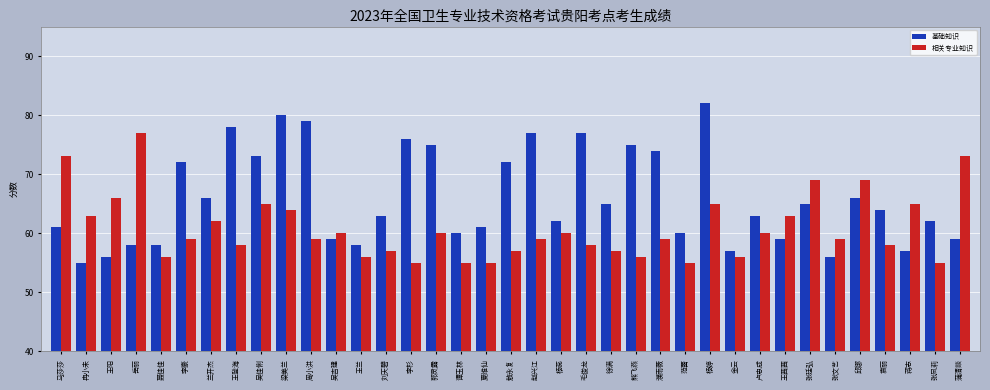

List the series in order of their peak value, lowest first.

相关专业知识, 基础知识